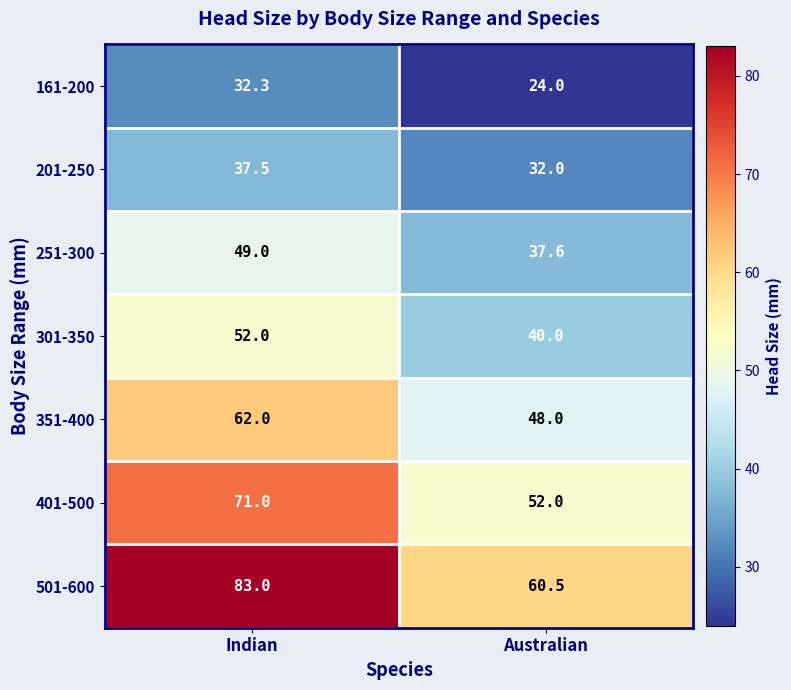

What is the minimum value shown in the chart?

24.0